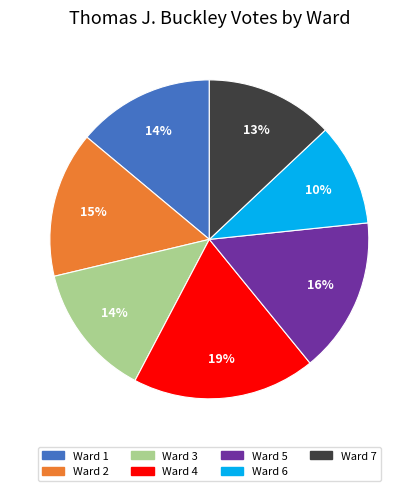

To the nearest percent, what is the difference between the Ward 1 and Ward 6 slice percentages?

4%